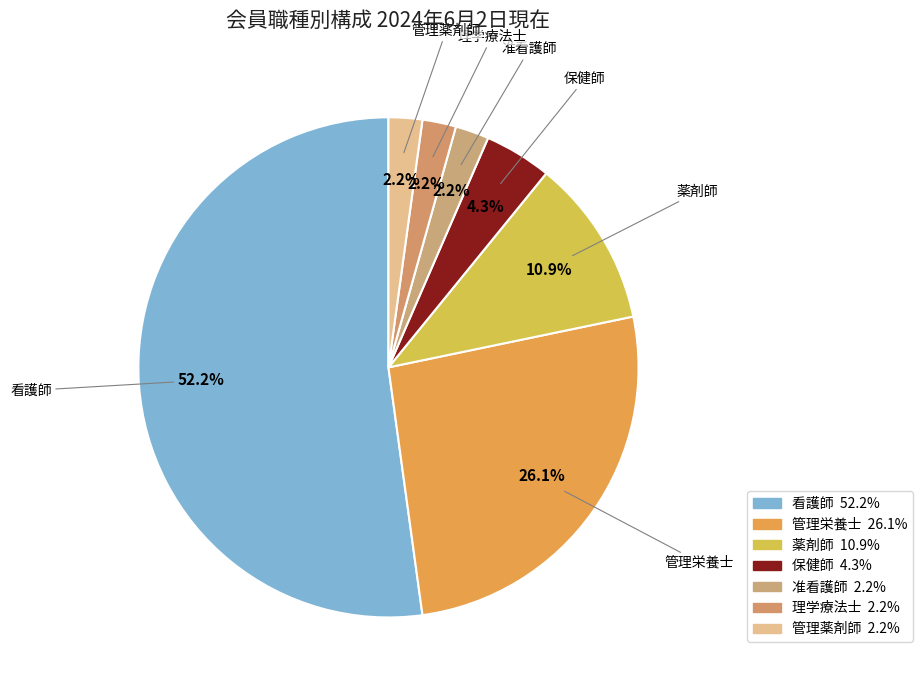

To the nearest percent, what portion does 管理薬剤師 represent?

2%